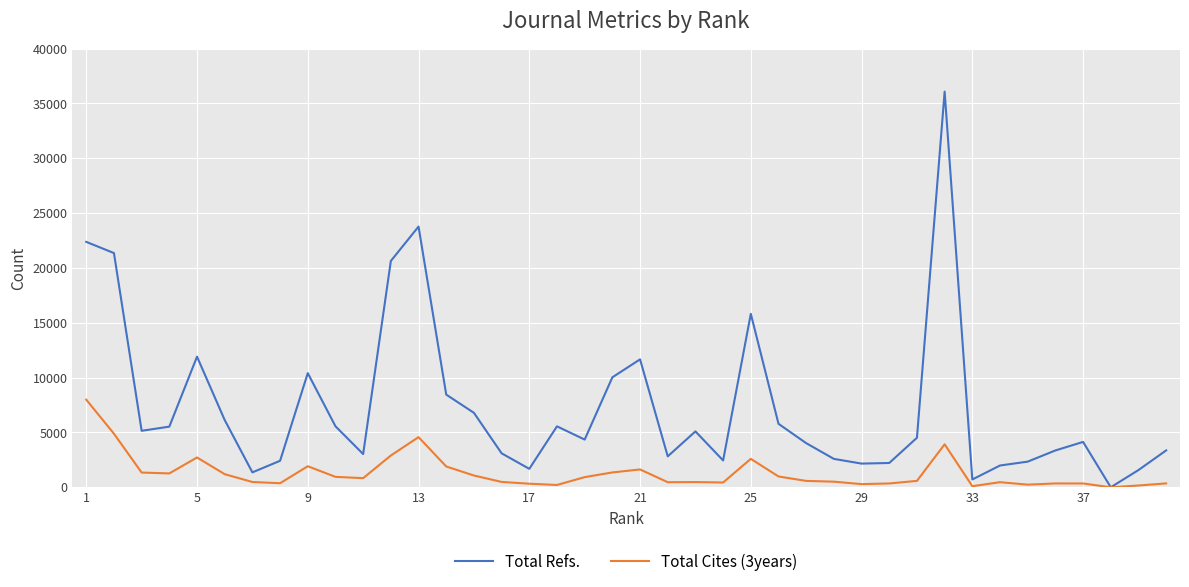

What is the greatest value displayed?

36083